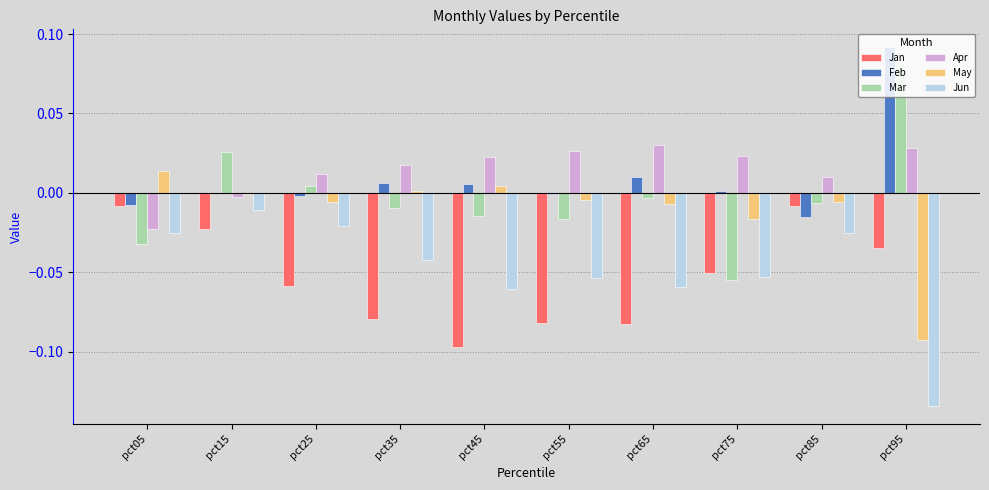

Which series changed the most between pct15 and pct45?

Jan